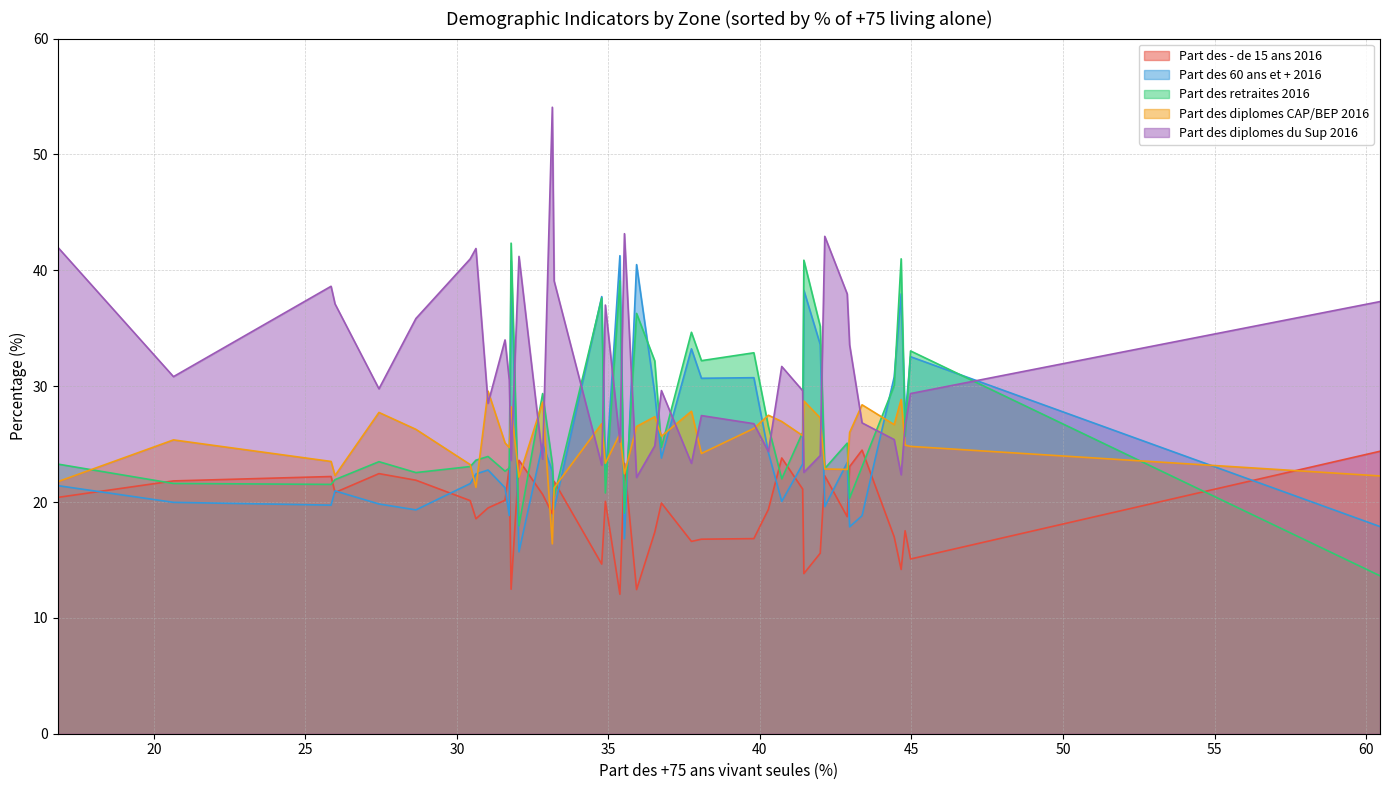

How many data points does each series have?

40